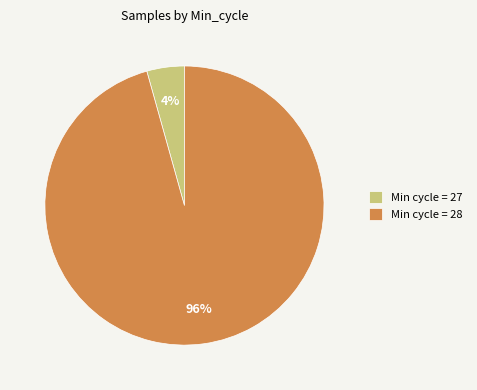

Is the sum of Min cycle = 28 and Min cycle = 27 greater than half?

Yes